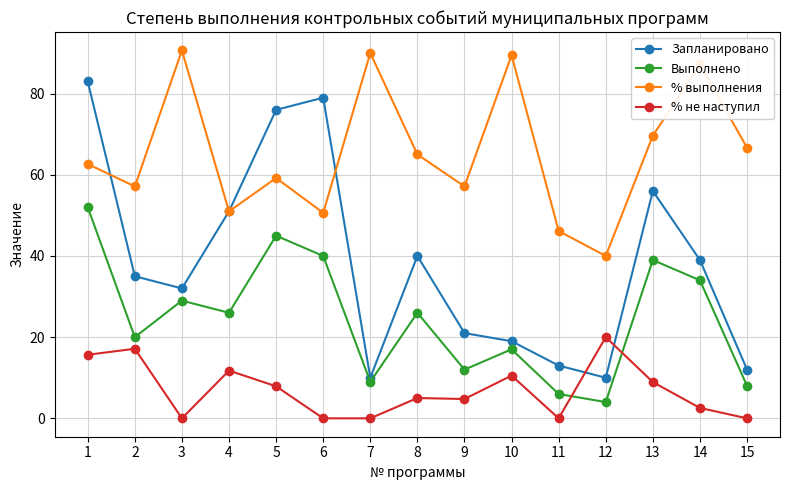

Is this an area chart (filled region under the line)?

No